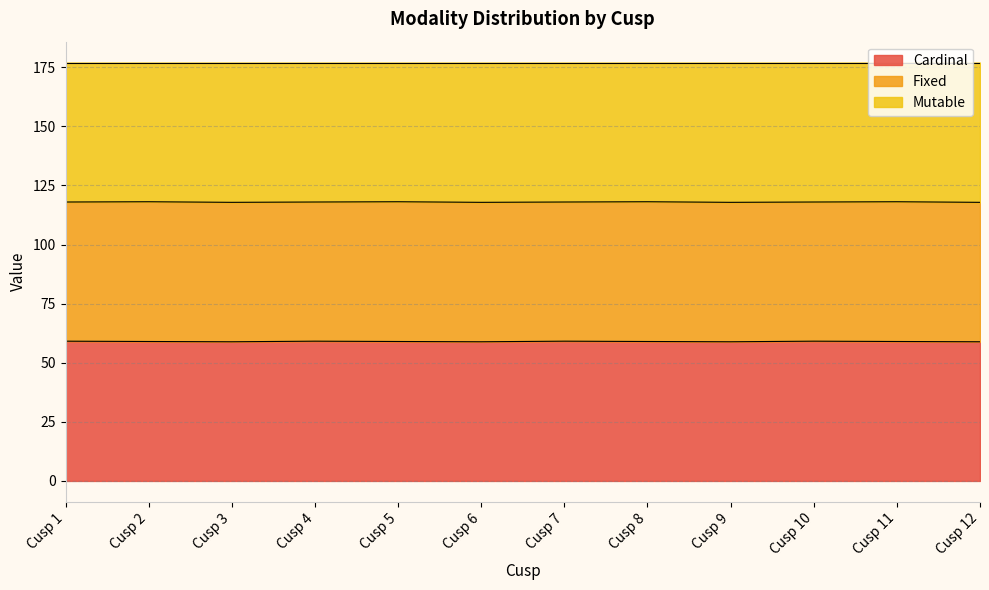

Between Cusp 7 and Cusp 9, which is larger?

Cusp 7